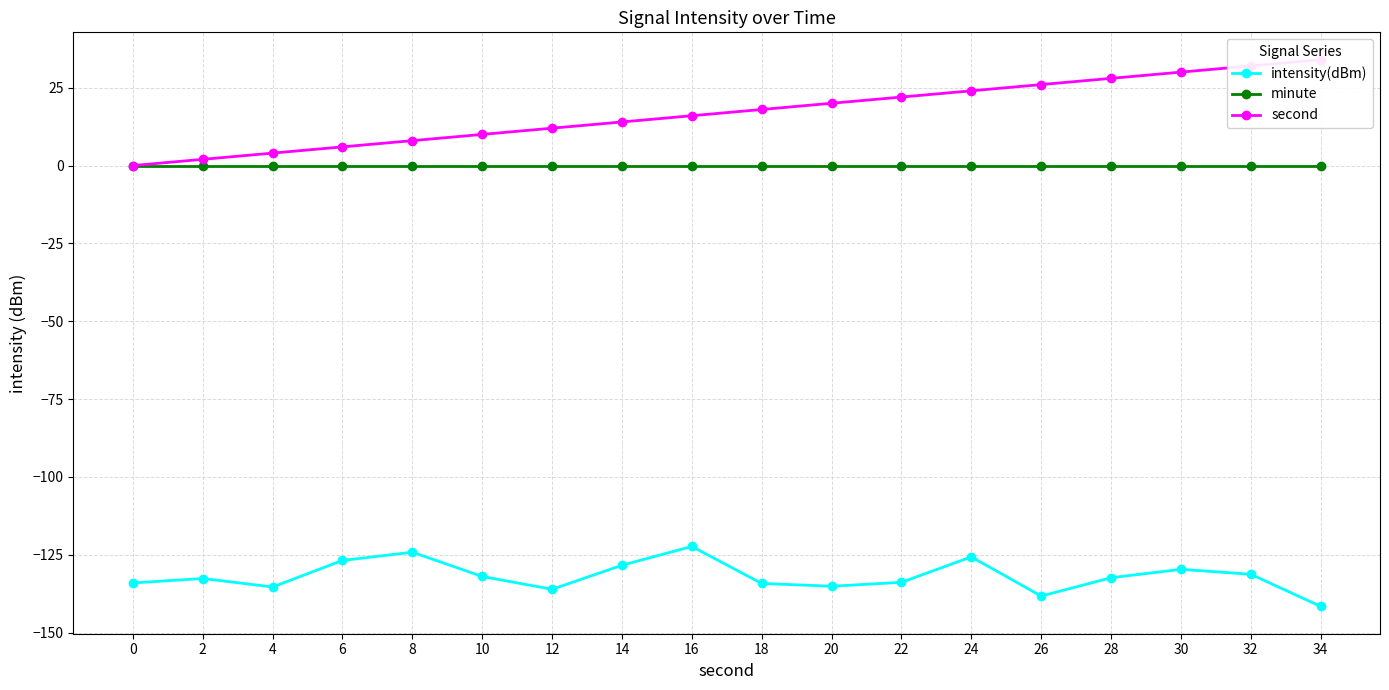

What is the difference between the intensity(dBm) values at 0 and 24?

8.4